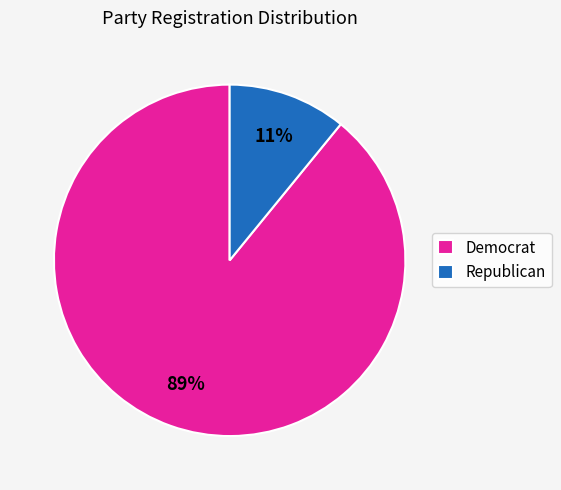

Which slice is the largest?

Democrat